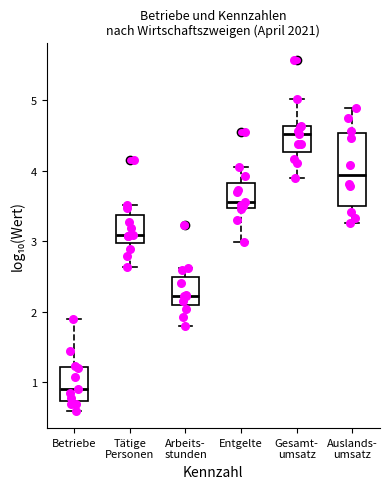

Reading left to right, read every box against the y-axis: the position of its median line, the range the box covers, and the ends of its whiskers. The values are not printed on the chart, so give them approximately, as read against the axis.

Betriebe: median 0.9, box 0.7 to 1.2, whiskers 0.6 to 1.9
Tätige Personen: median 3.1, box 3.0 to 3.4, whiskers 2.6 to 3.5
Arbeits- stunden: median 2.2, box 2.1 to 2.5, whiskers 1.8 to 2.6
Entgelte: median 3.6, box 3.5 to 3.8, whiskers 3.0 to 4.0
Gesamt- umsatz: median 4.5, box 4.3 to 4.6, whiskers 3.9 to 5.0
Auslands- umsatz: median 3.9, box 3.5 to 4.5, whiskers 3.3 to 4.9